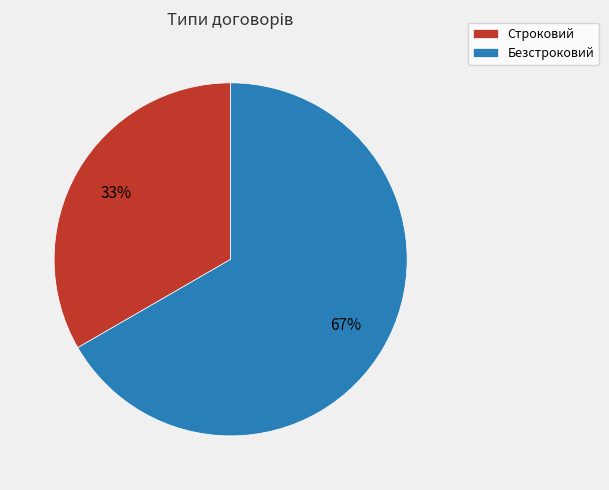

How many segments does this pie chart have?

2